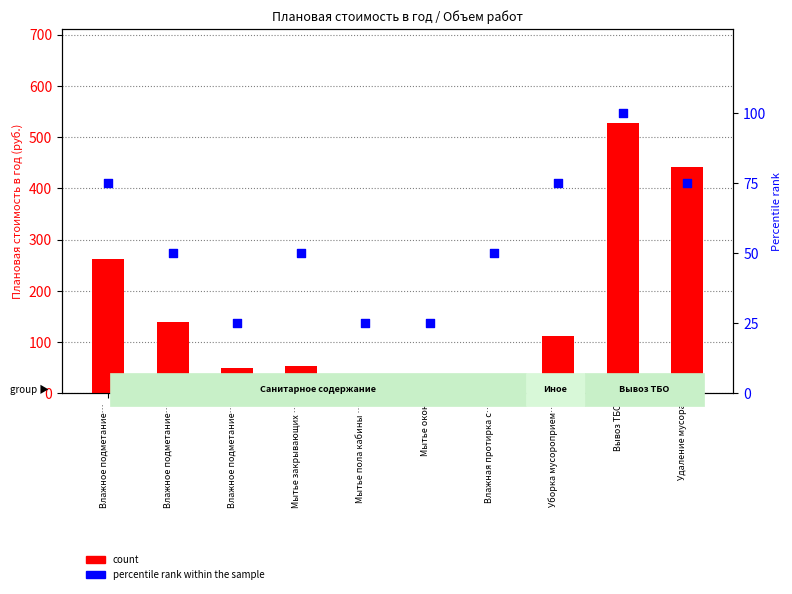

What is the total value across all series at Вывоз ТБО?

627.1